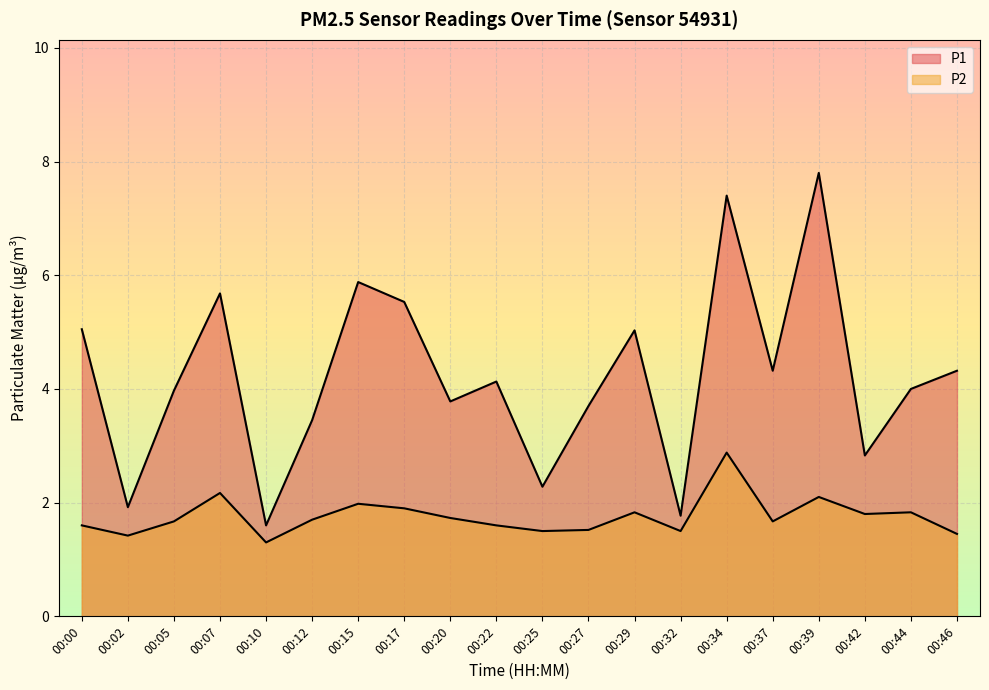

True or false: P1 and P2 cross at least once.

False